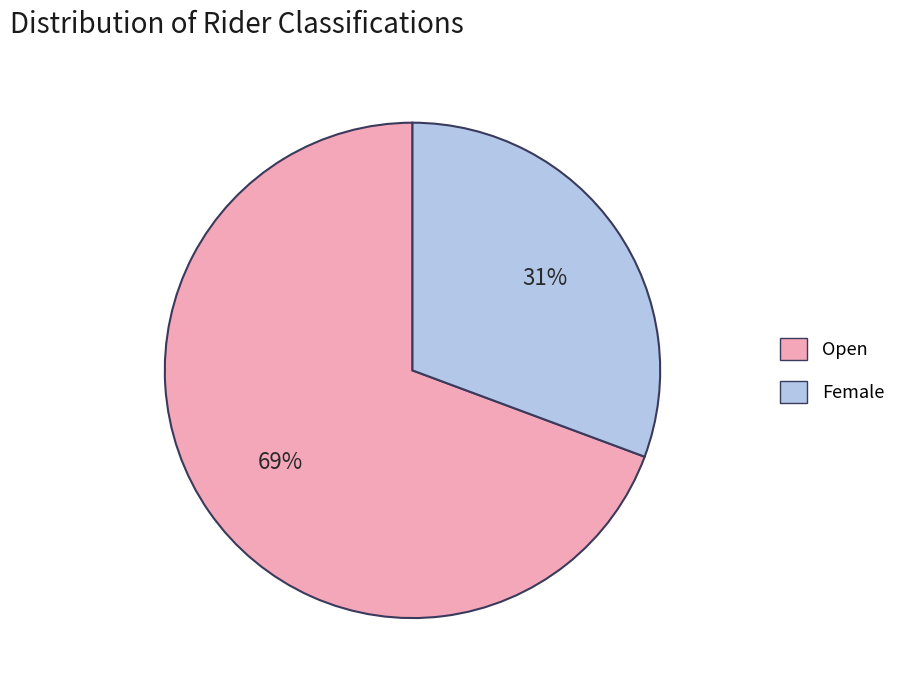

Is there a majority slice in this chart?

Yes